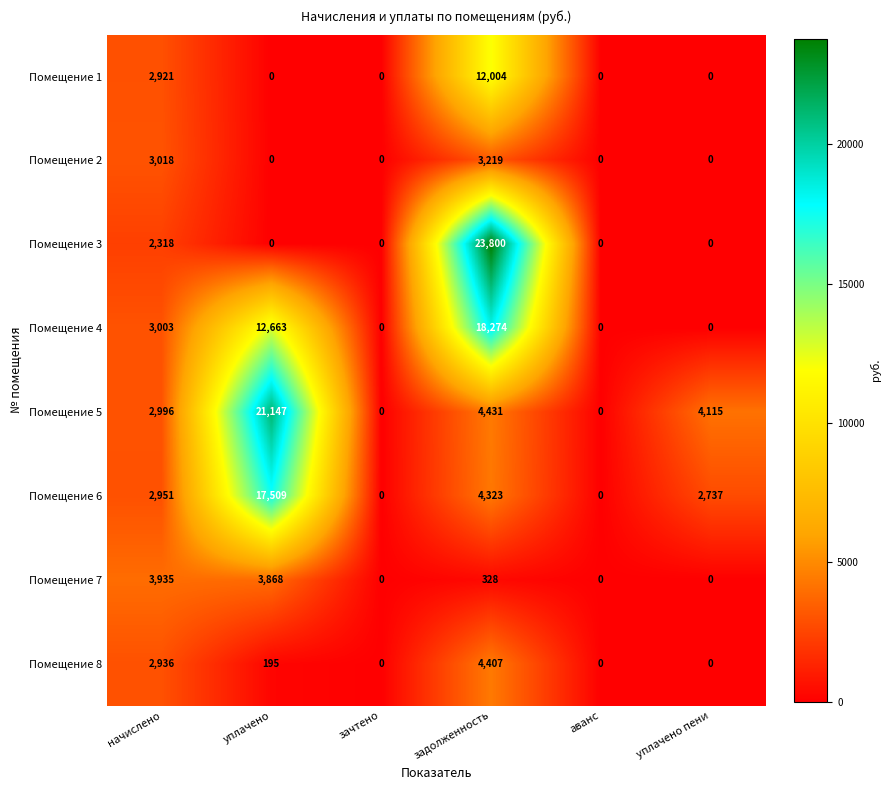

What is the sum of all Помещение 3 values?

26118